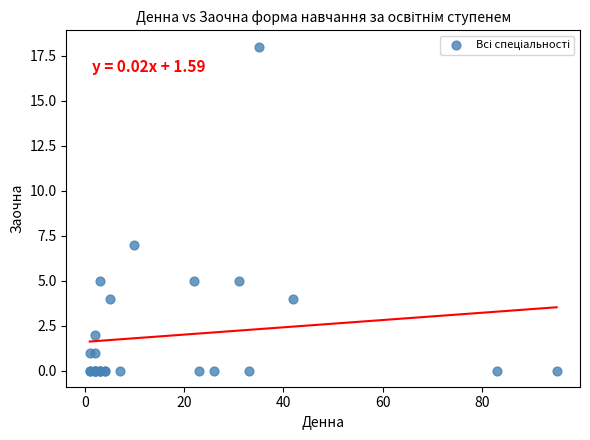

What Y value in the scatter plot is closest to 9?

7